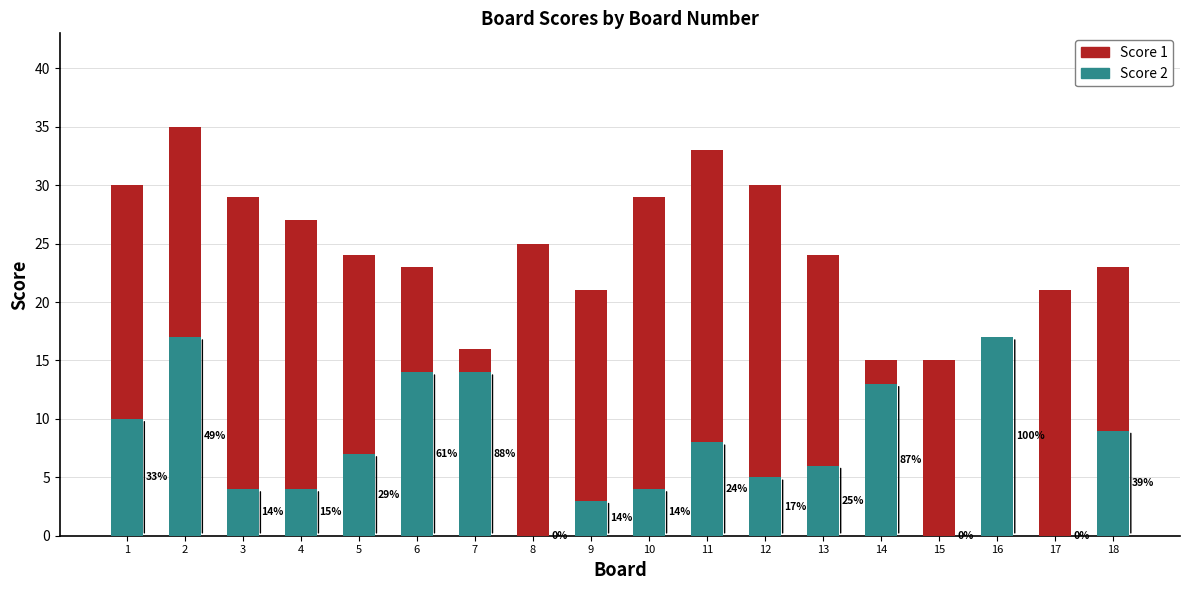

True or false: Score 2 has a value of 9 at 16.

False